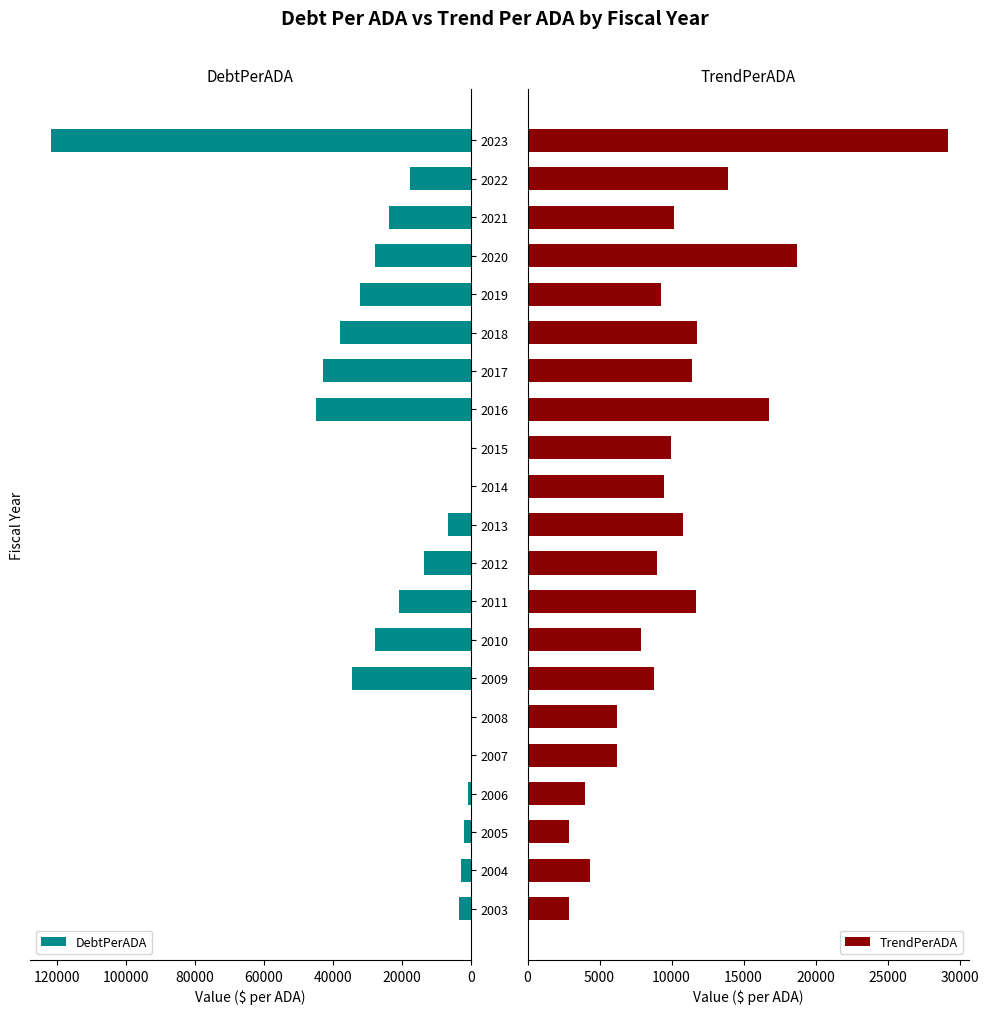

What is the sum of the DebtPerADA values at 2008 and 2016?

44970.9